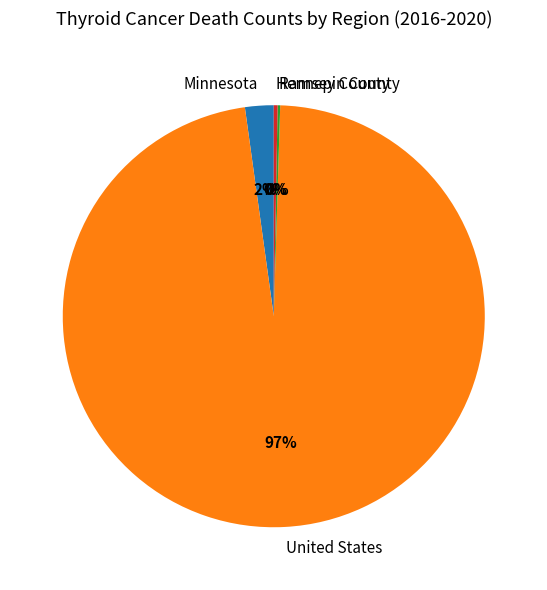

The United States slice represents 91% of the pie. True or false?

False